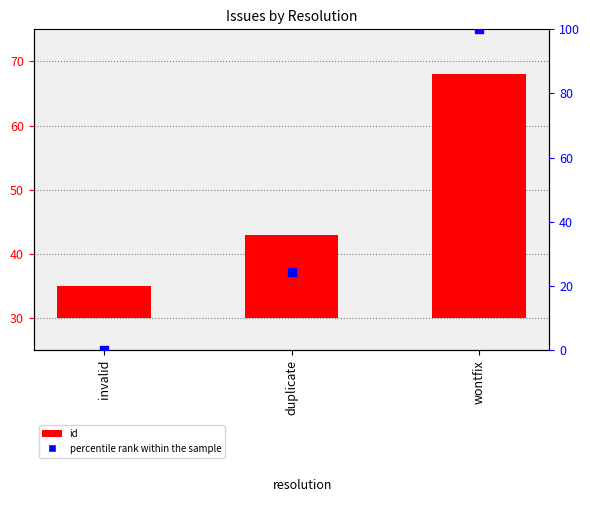

Is the value of percentile rank within the sample at invalid greater than the value of id at duplicate?

No